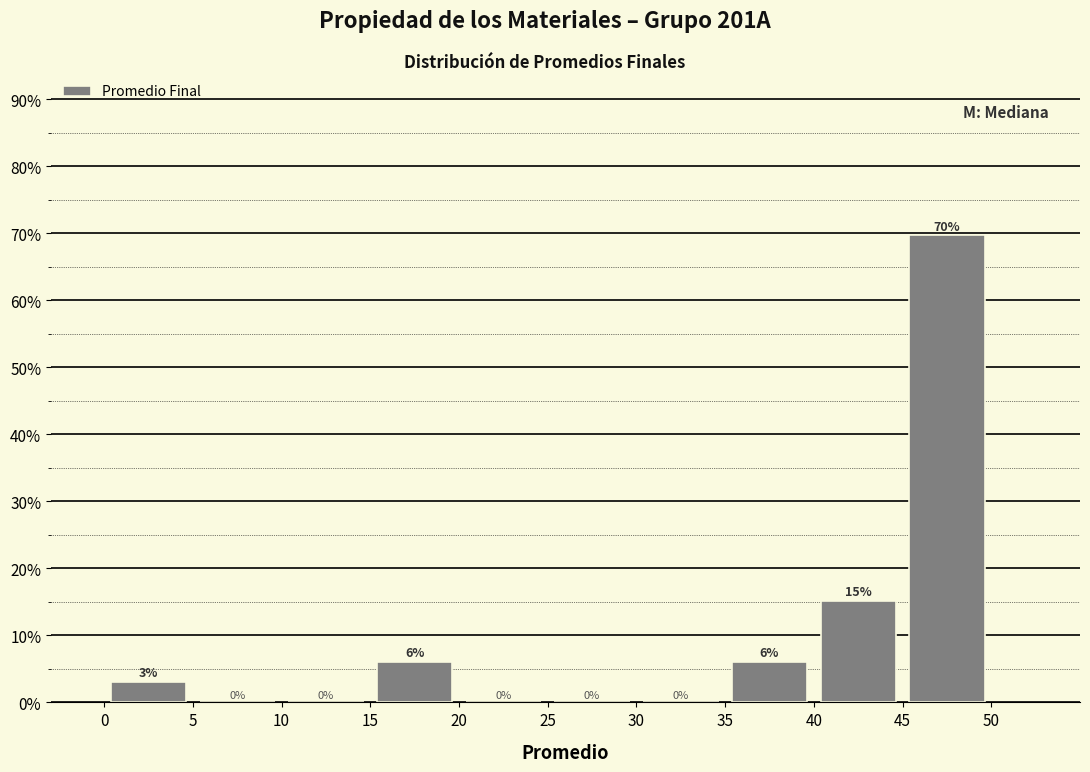

Which range on the x-axis has the tallest bar?

45 to 50